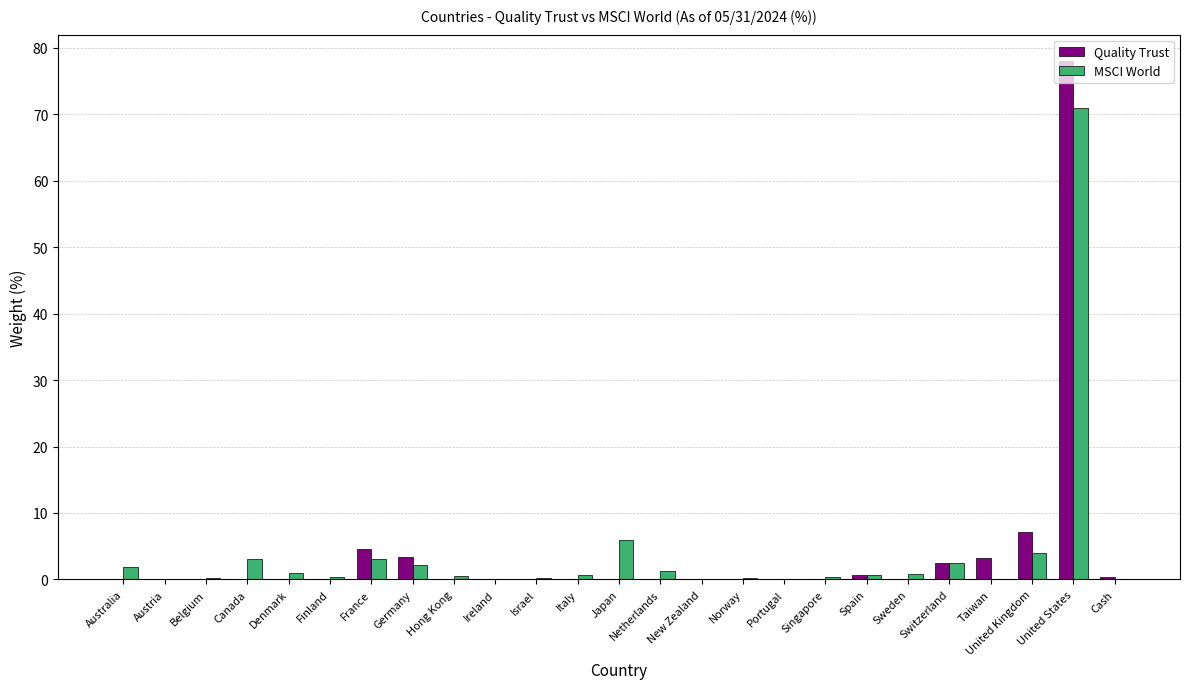

What is the maximum value for Quality Trust?

78.1